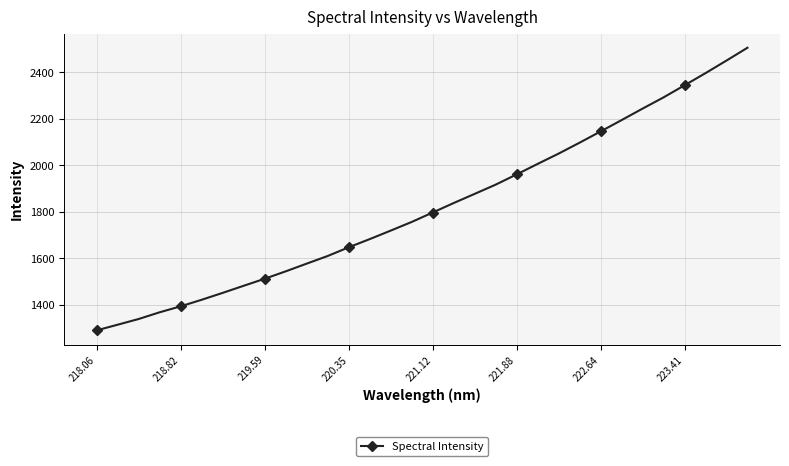

What is the minimum value shown in the chart?

1289.5